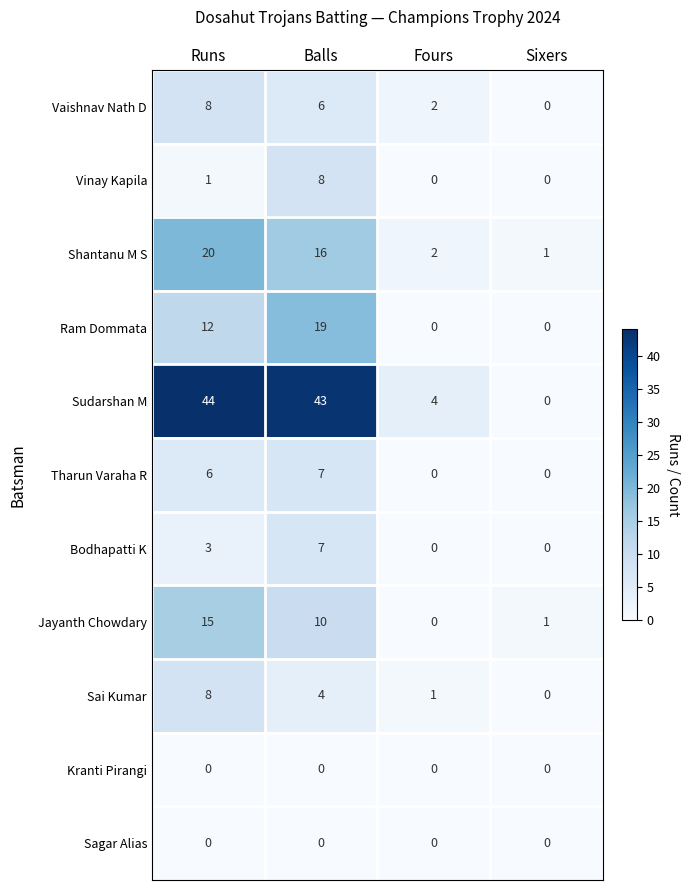

At how many categories does at least one series exceed 23?

2